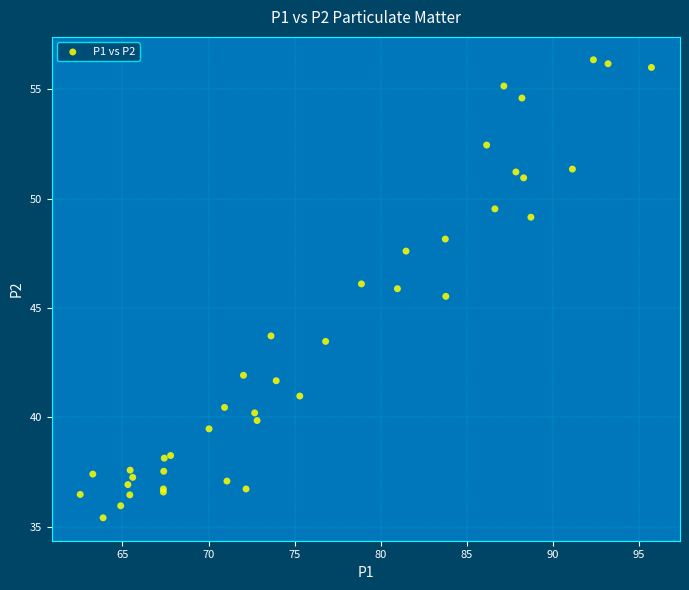

What Y value in the scatter plot is closest to 45?

45.5